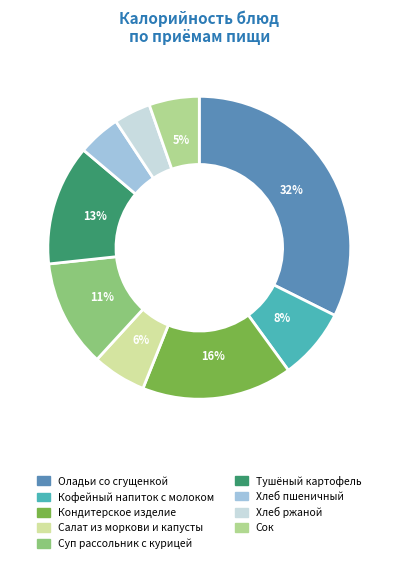

Which category has the biggest portion of the pie?

Оладьи со сгущенкой